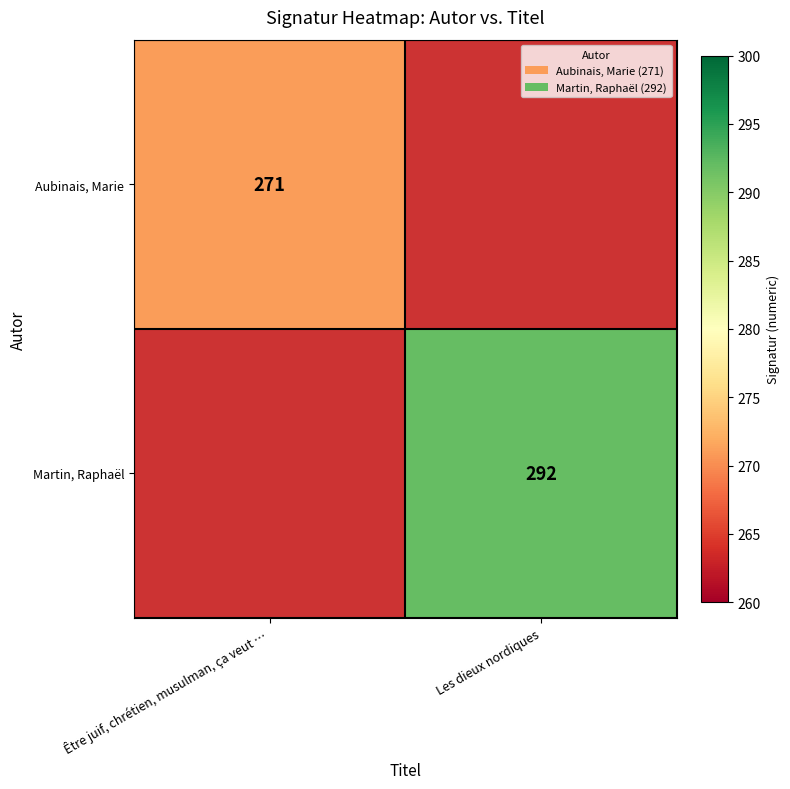

Is it true that Aubinais, Marie equals 144 at Être juif, chrétien, musulman, ça veut …?

False